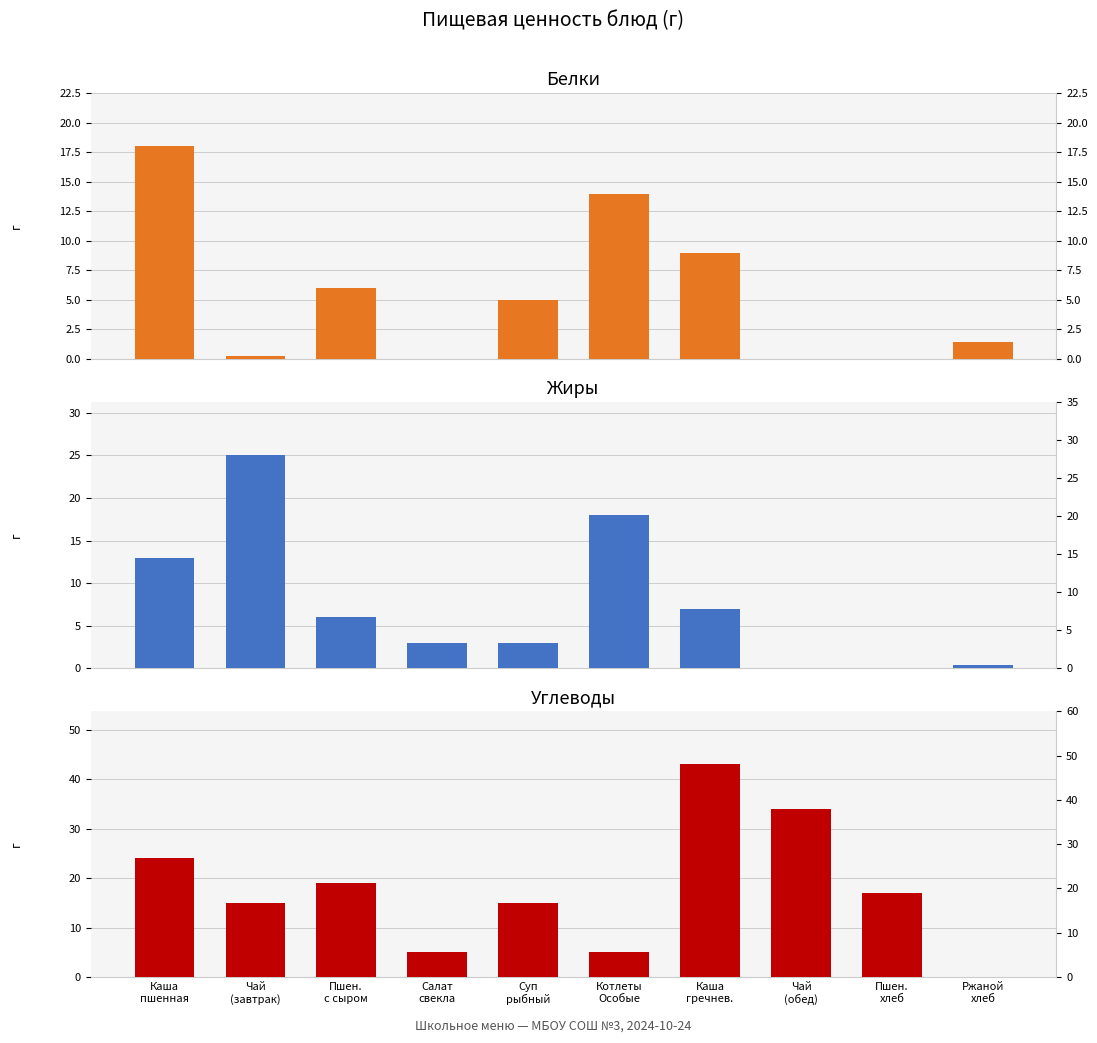

At Котлеты
Особые, list the series in order from smallest to largest.

Углеводы, Белки, Жиры